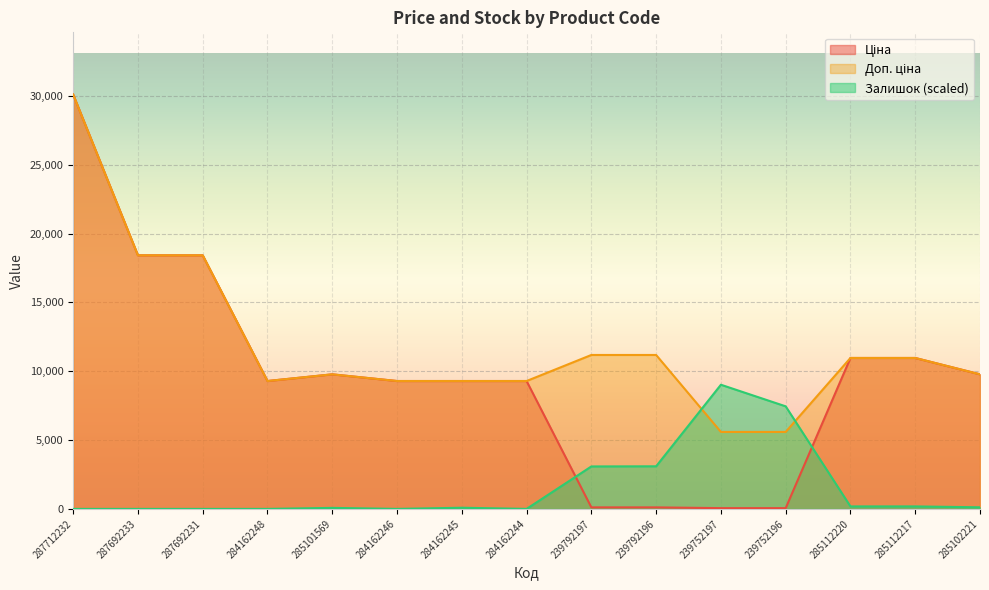

At which label does Ціна reach its minimum?

239752197